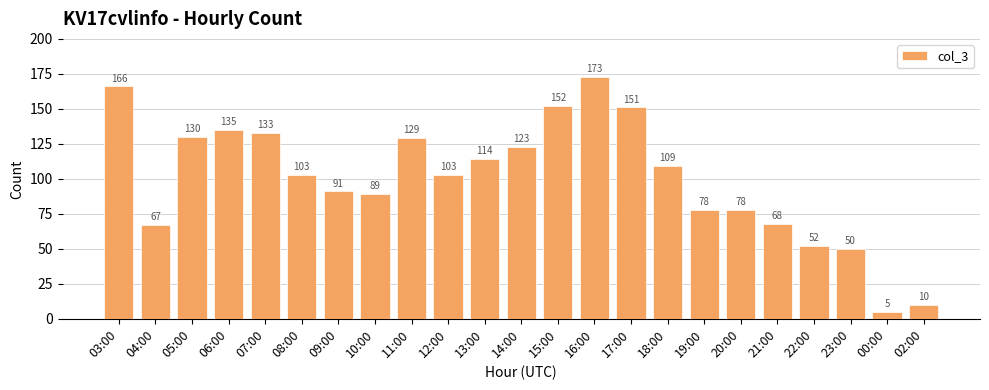

Does the chart contain stacked bars?

No